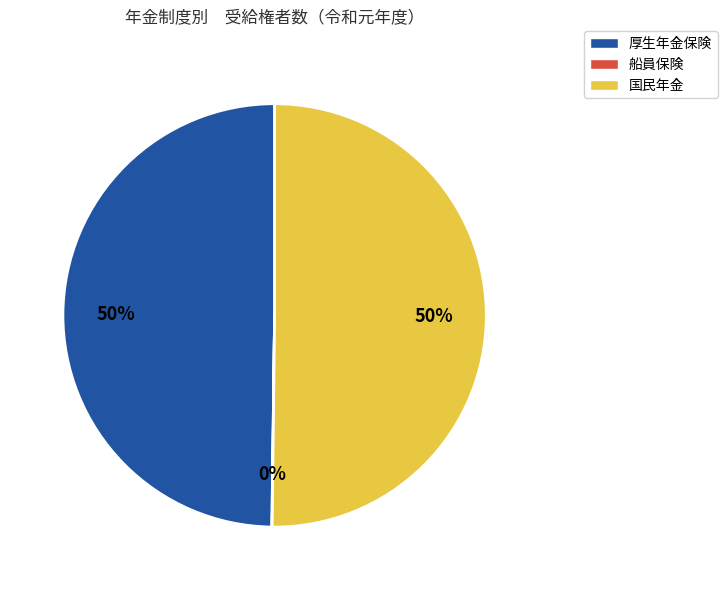

Is it true that 厚生年金保険 is 42% of the pie?

False